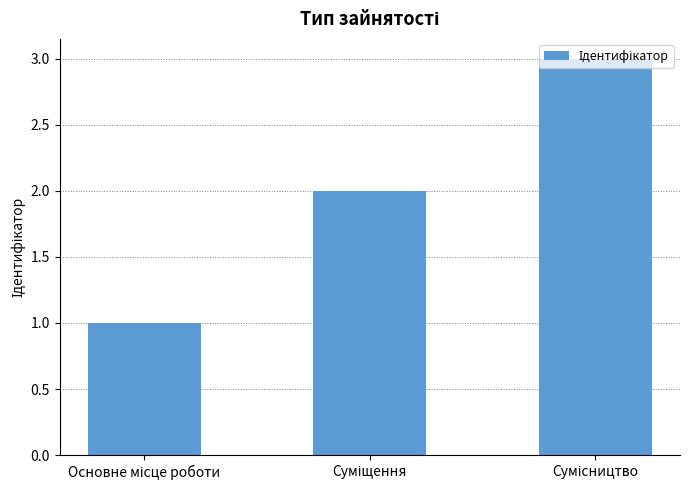

What is the sum of all values?

6